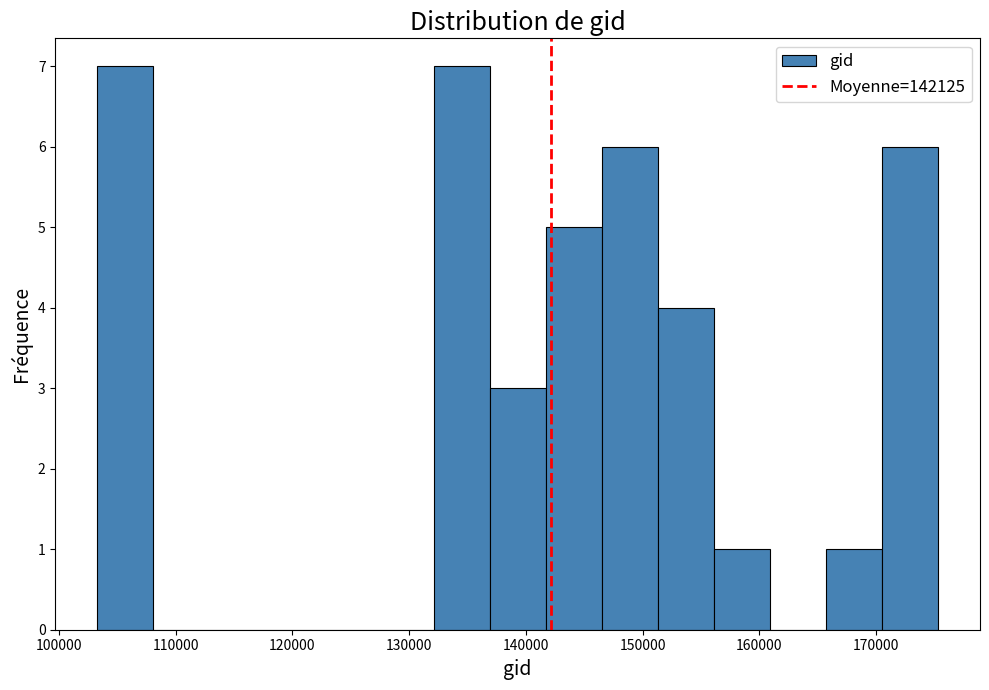

Reading left to right, list every bar in this chart as the range it spans on the x-axis followed by its height. Neither the bar edges nor the heights are printed on the chart, so give them approximately, as read against the axes.

103000 to 108000: 7
108000 to 113000: 0
113000 to 118000: 0
118000 to 122000: 0
122000 to 127000: 0
127000 to 132000: 0
132000 to 137000: 7
137000 to 142000: 3
142000 to 146000: 5
146000 to 151000: 6
151000 to 156000: 4
156000 to 161000: 1
161000 to 166000: 0
166000 to 171000: 1
171000 to 175000: 6